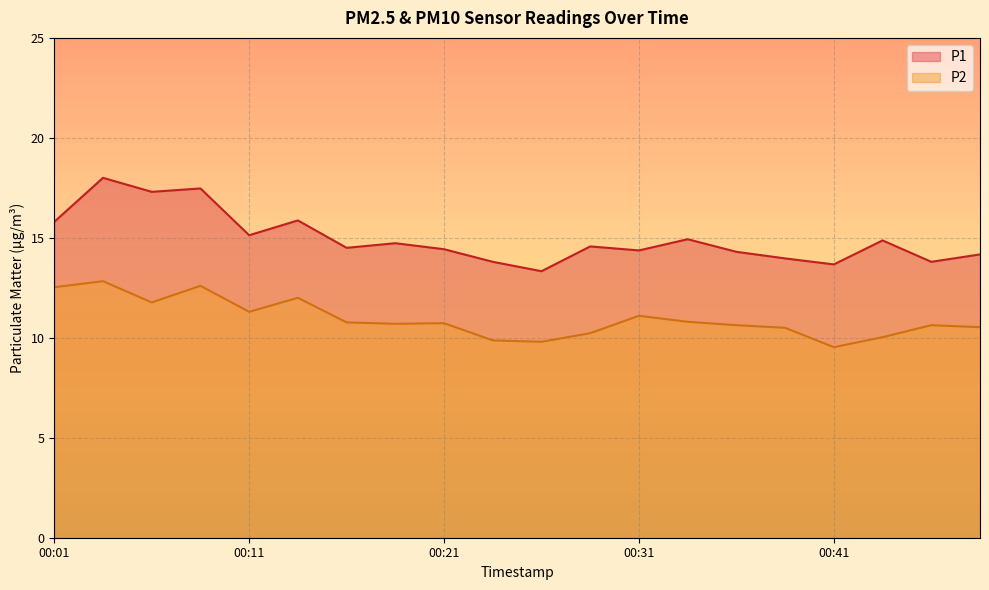

What is the total value across all series at 00:41?

23.2